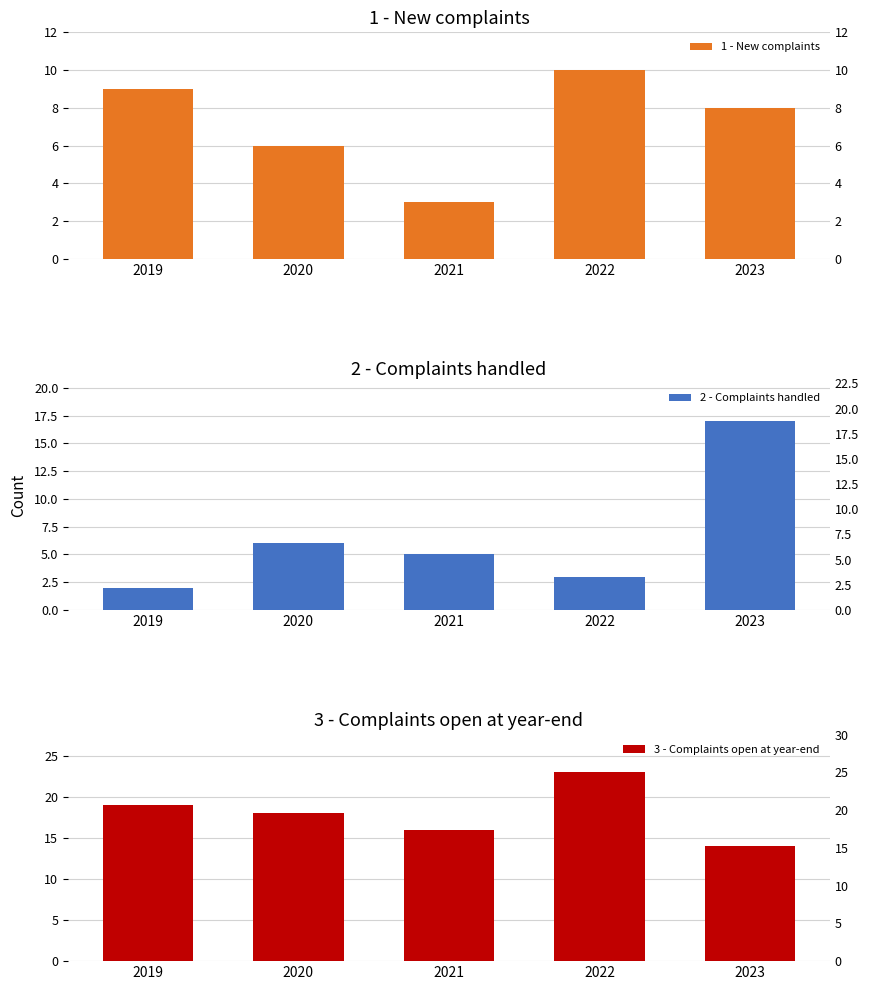

What is the total value across all series at 2022?

36